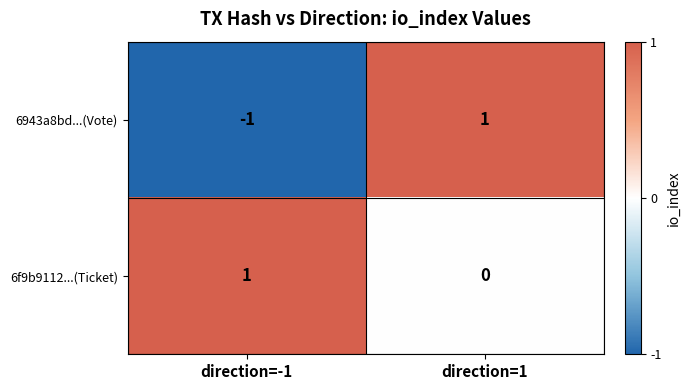

At which category is the sum across all series the highest?

direction=1